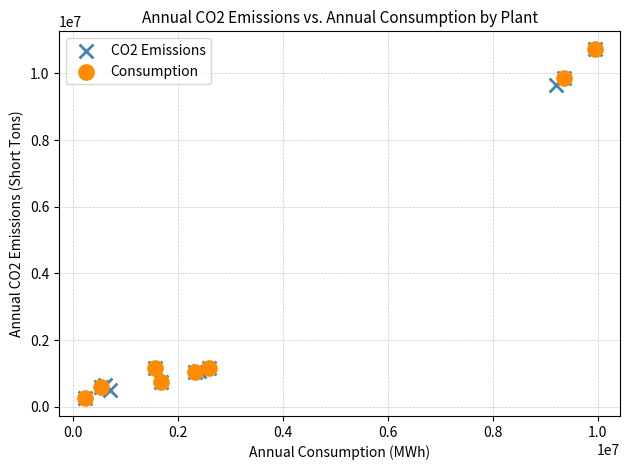

Which series has the widest spread of Y values?

CO2 Emissions